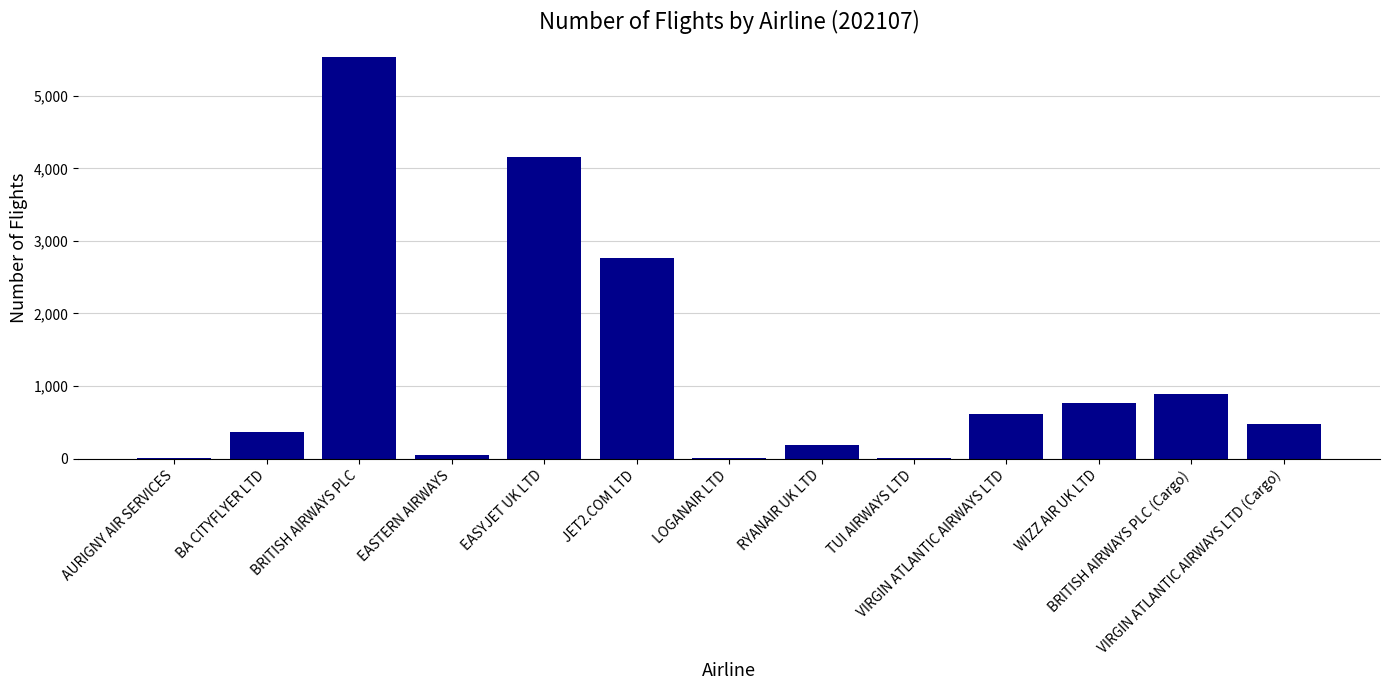

Is it true that the value at WIZZ AIR UK LTD is 178?

False